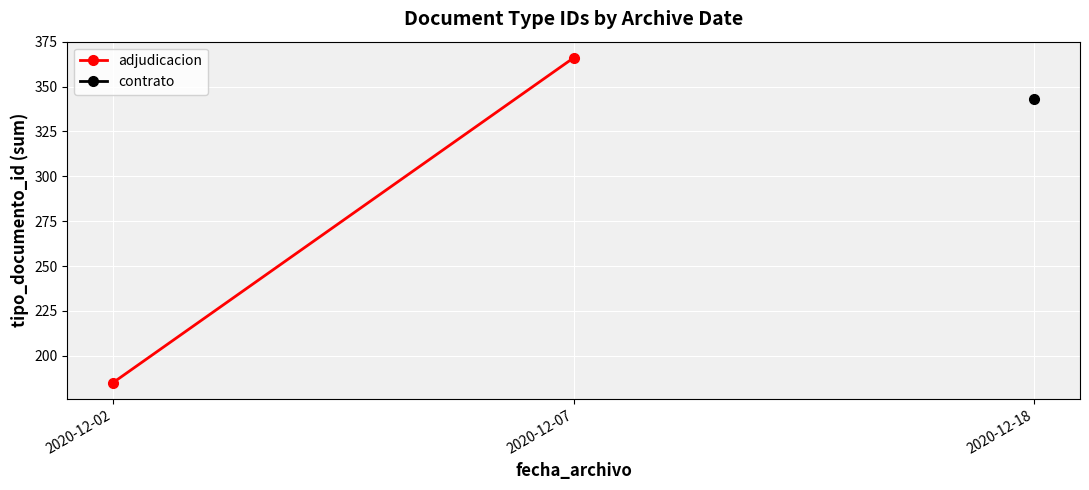

What is the highest value of the adjudicacion series?

366.0